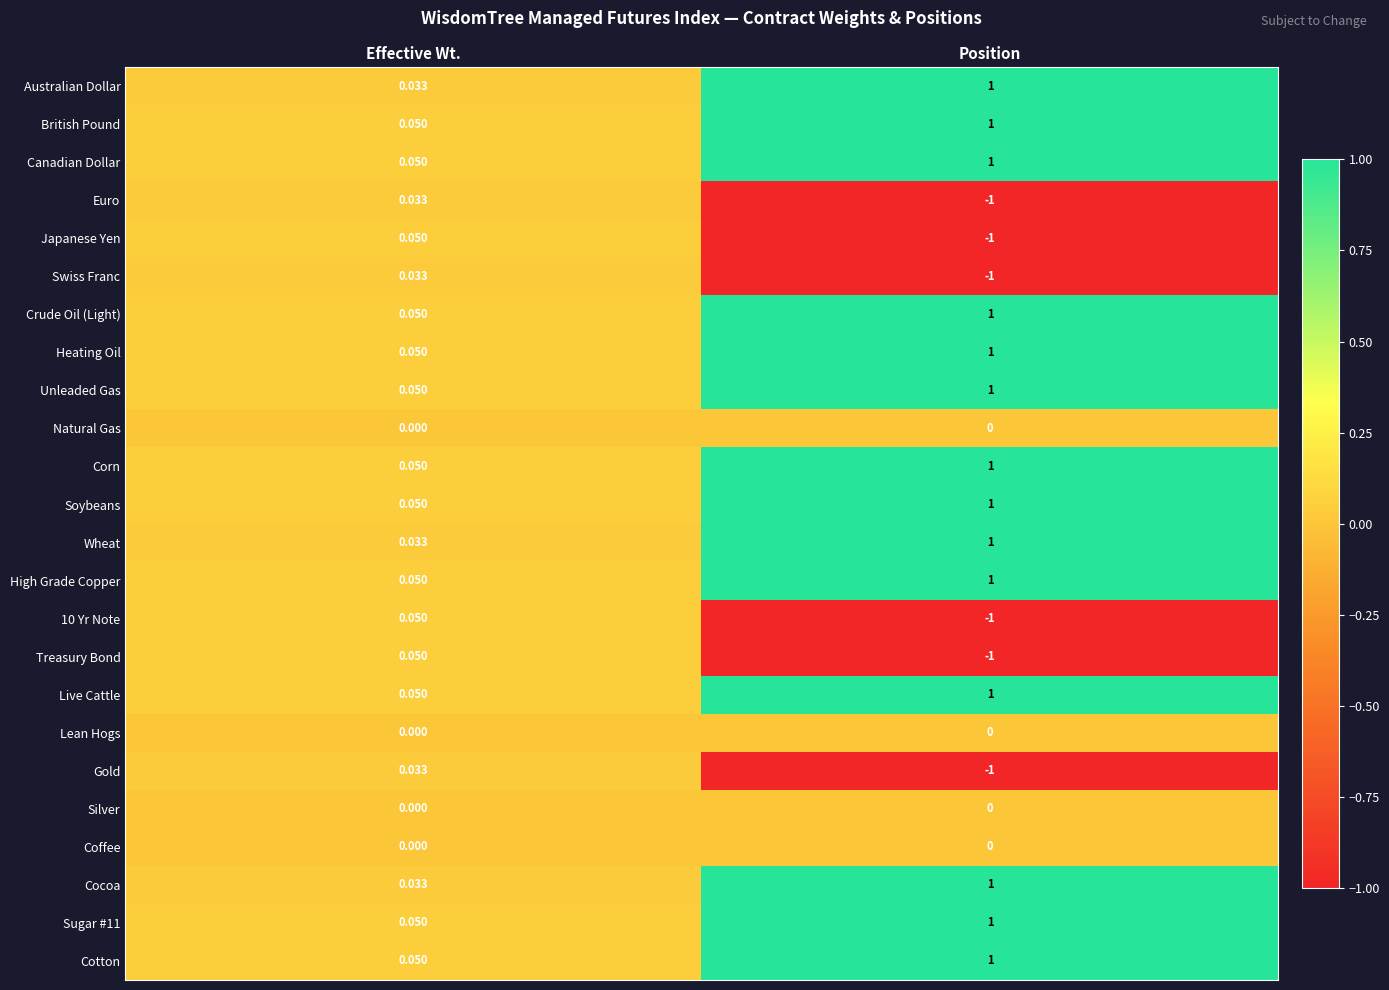

At which category is the sum across all series the highest?

Position